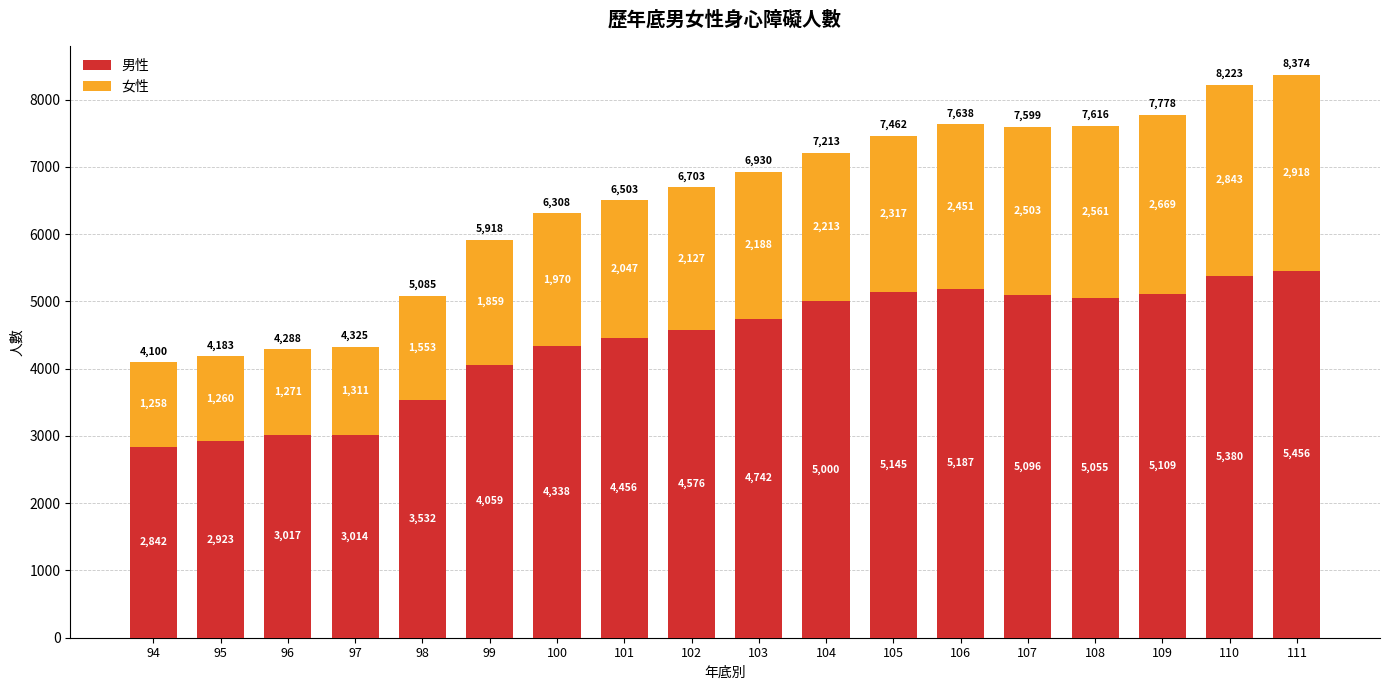

What is the minimum value for 男性?

2842